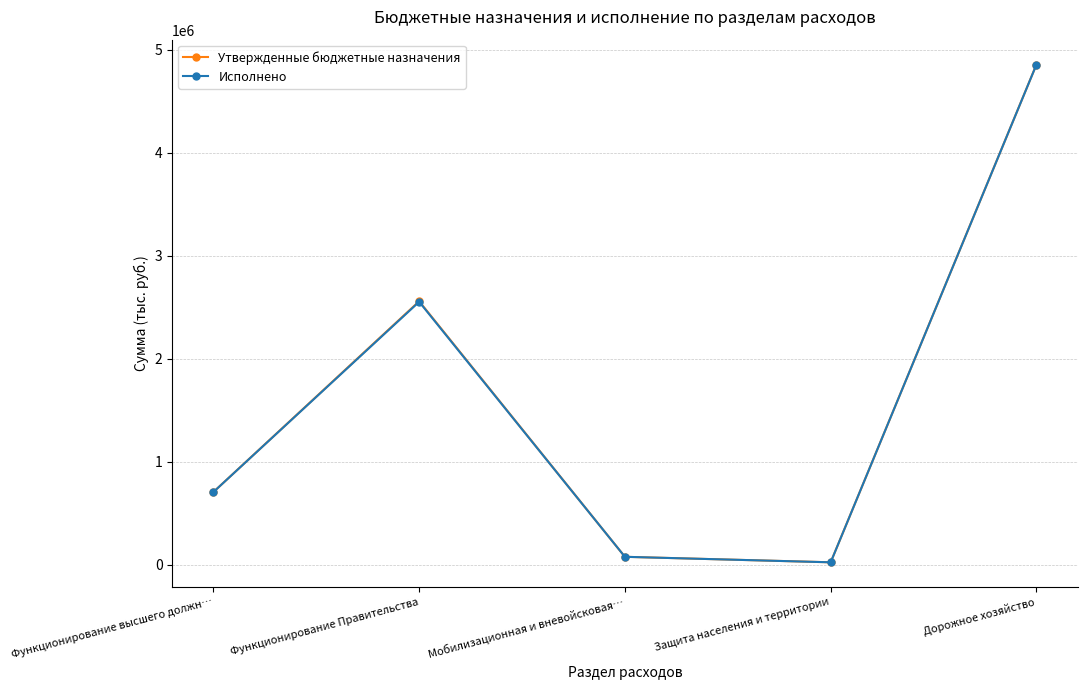

What is the label of the 4th point from the right?

Функционирование Правительства